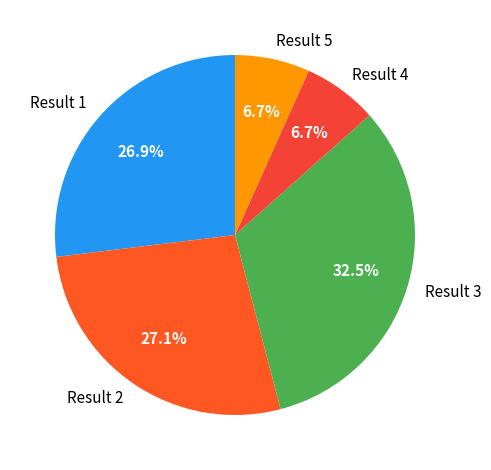

How many segments does this pie chart have?

5